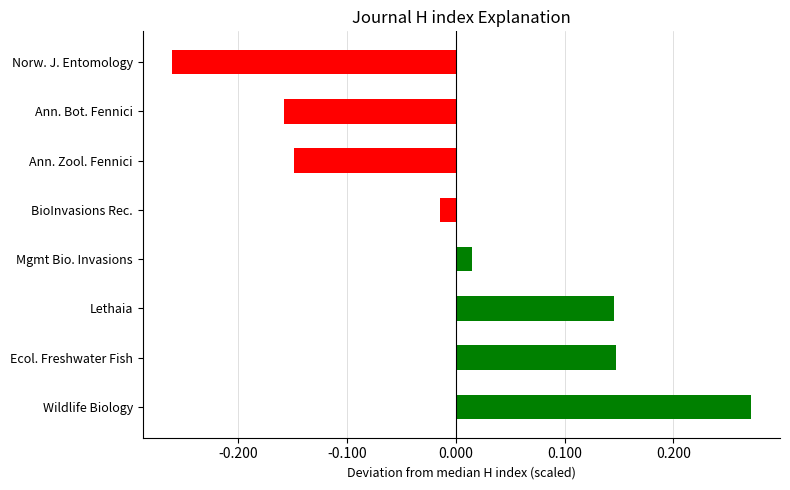

What is the difference between the maximum and minimum values?

0.5